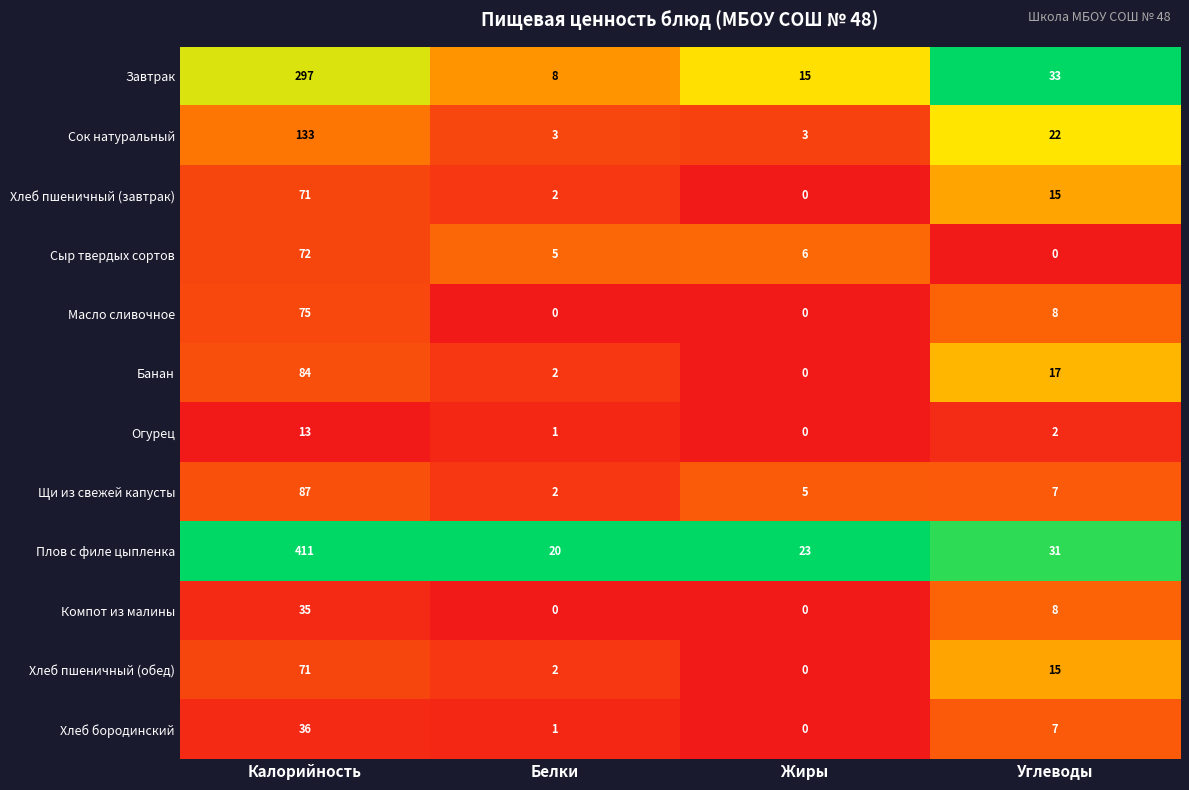

What is the difference between the highest and lowest values at Калорийность?

398